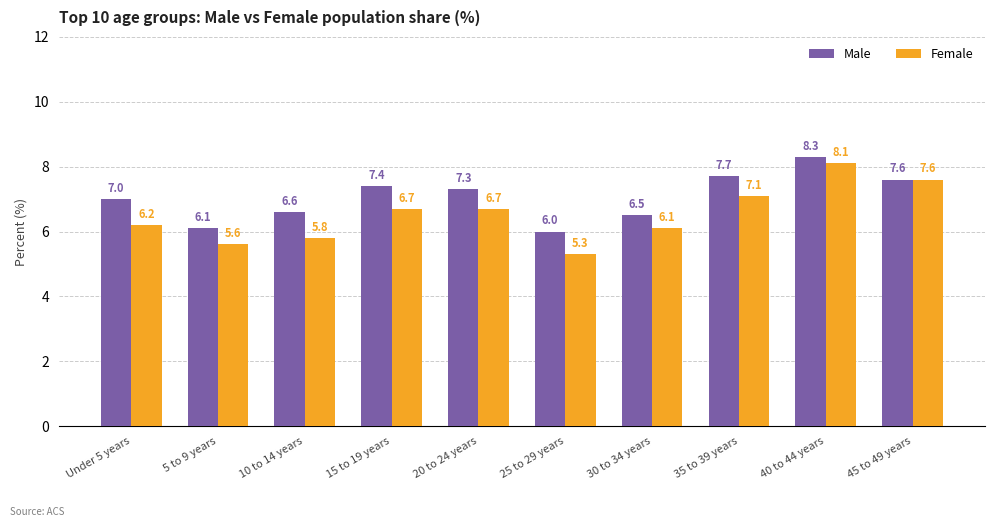

What is the difference between the Female values at 45 to 49 years and 10 to 14 years?

1.8